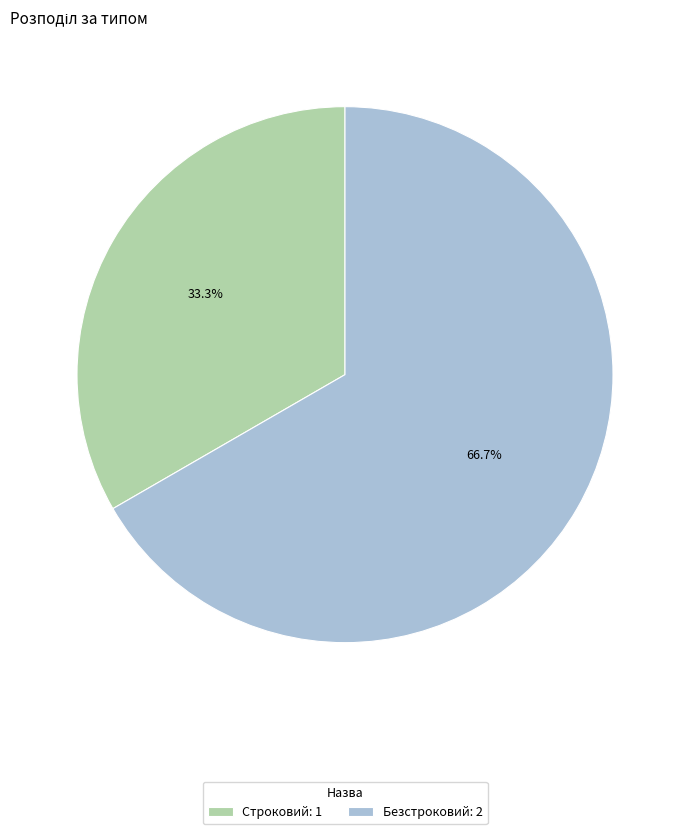

Rank the categories by value from highest to lowest.

Безстроковий, Строковий